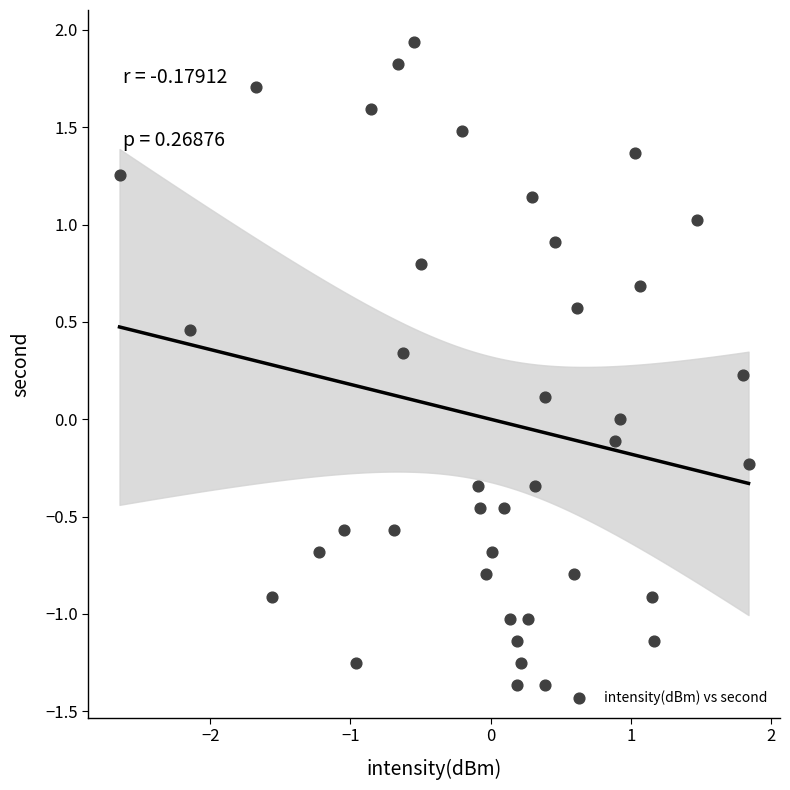

What is the range of X values (max minus min)?

4.5